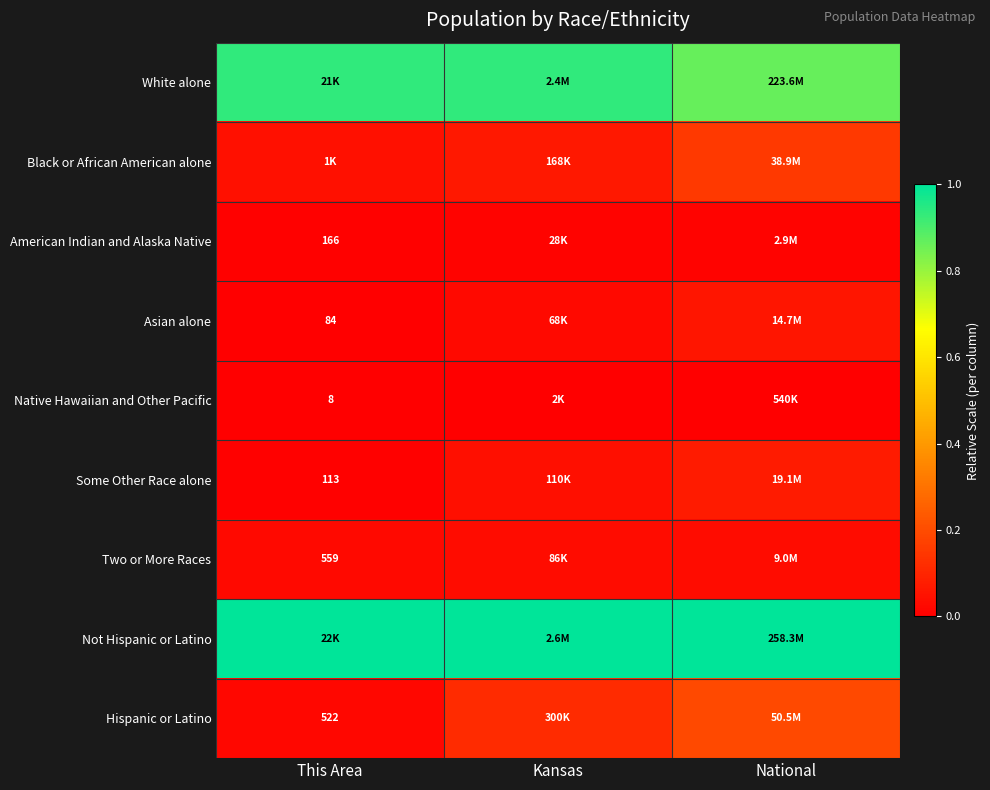

Is it true that Asian alone equals 0.0 at This Area?

False